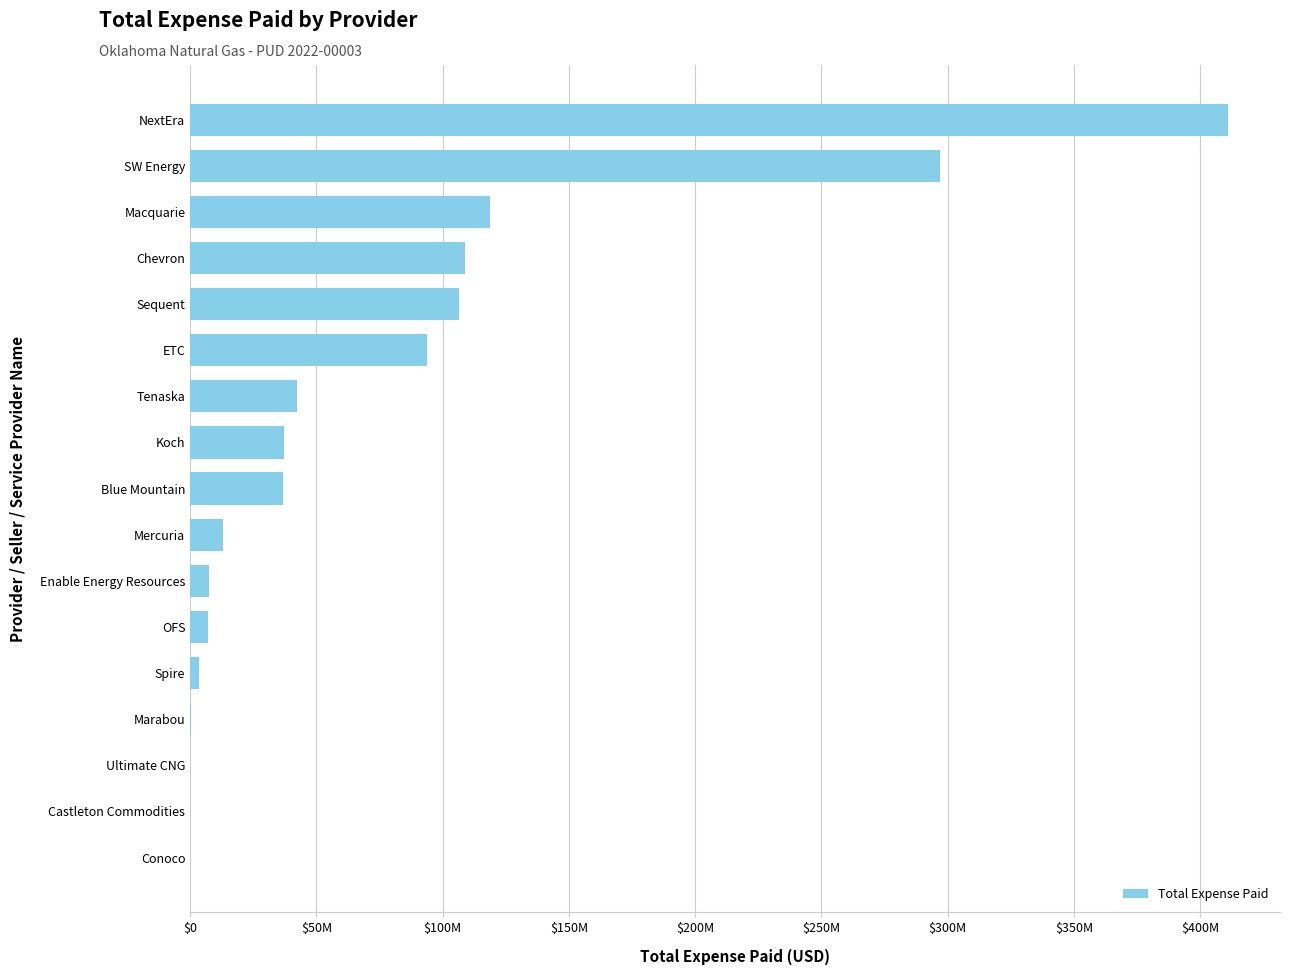

At which category does the chart reach its peak across all series?

NextEra